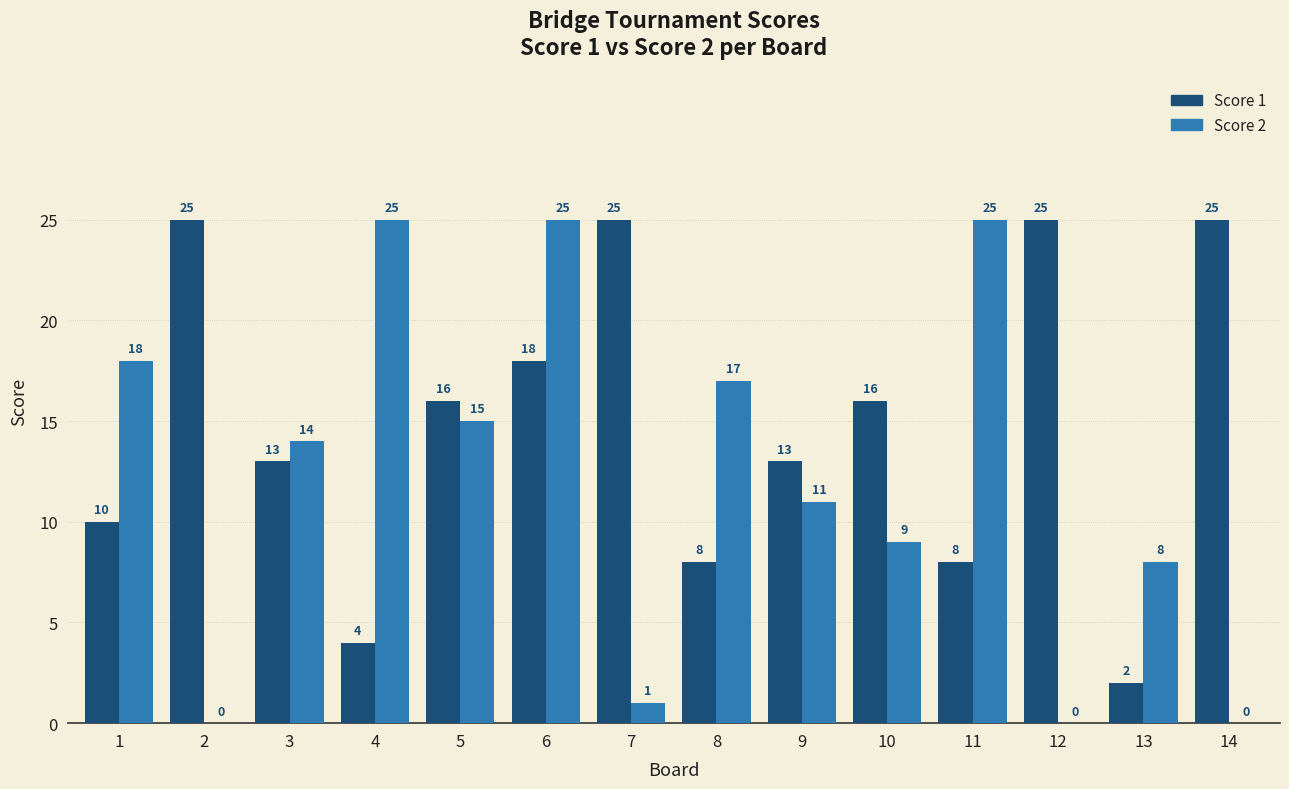

Is it true that Score 1 equals 8 at 8?

True